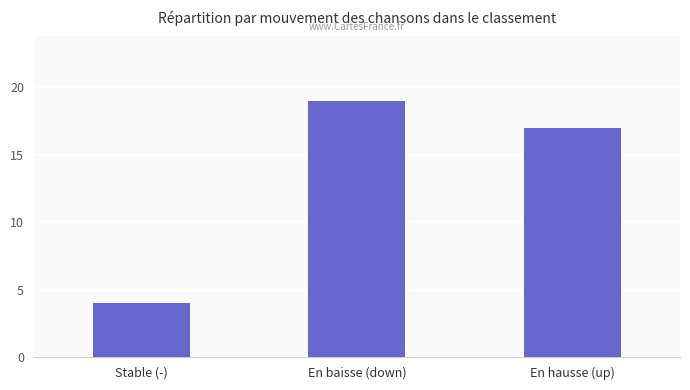

True or false: the data shows 19 at En baisse (down).

True